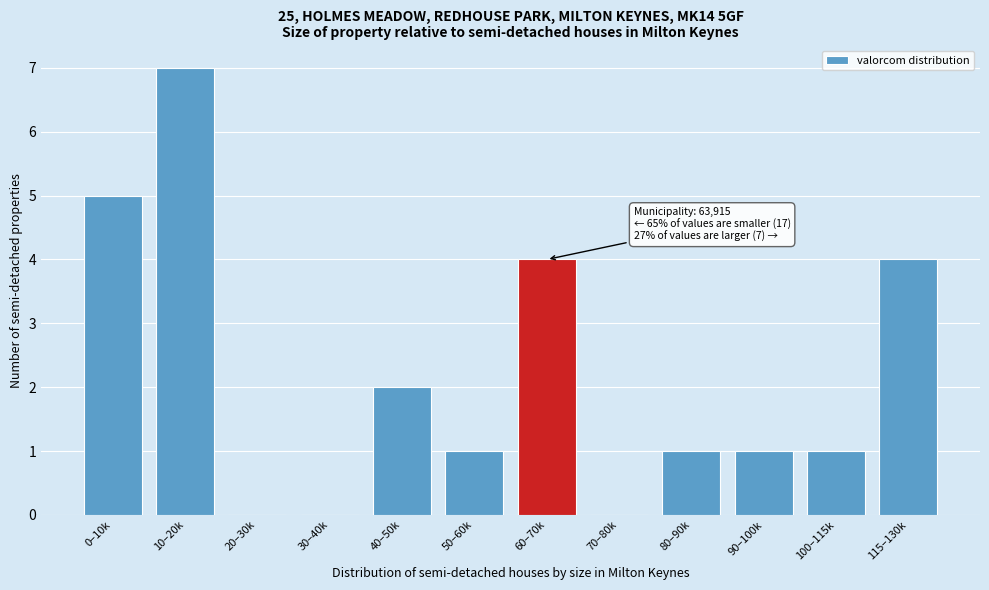

Reading right to left, list all the values displayed in this chart.

115–130k=4	100–115k=1	90–100k=1	80–90k=1	70–80k=0	60–70k=4	50–60k=1	40–50k=2	30–40k=0	20–30k=0	10–20k=7	0–10k=5